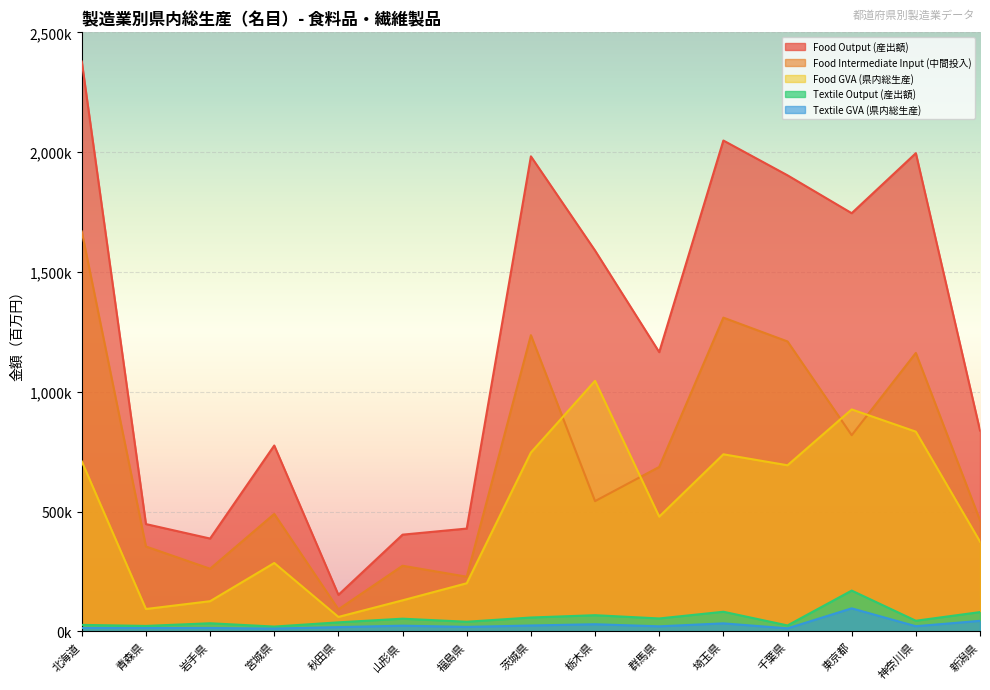

At which category does Food Intermediate Input (中間投入) reach its first local peak?

宮城県